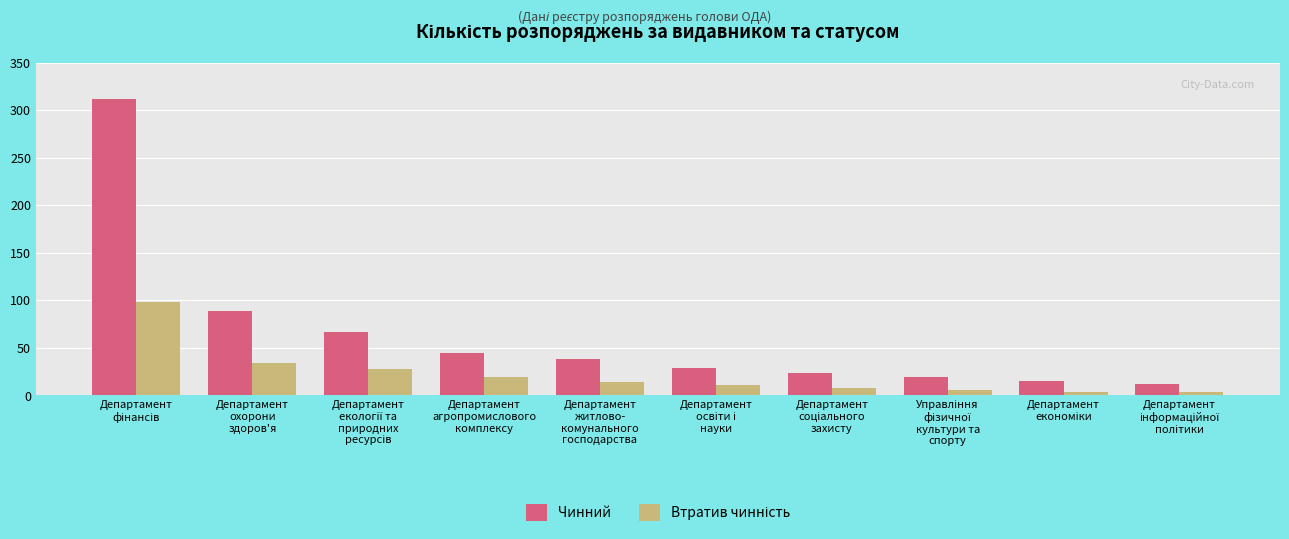

How many distinct data groups are displayed?

2